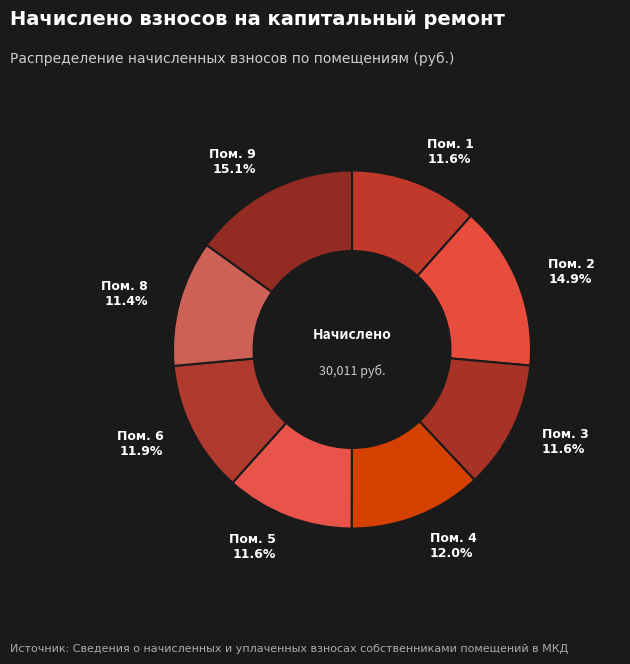

To the nearest percent, what is the average slice percentage?

12%